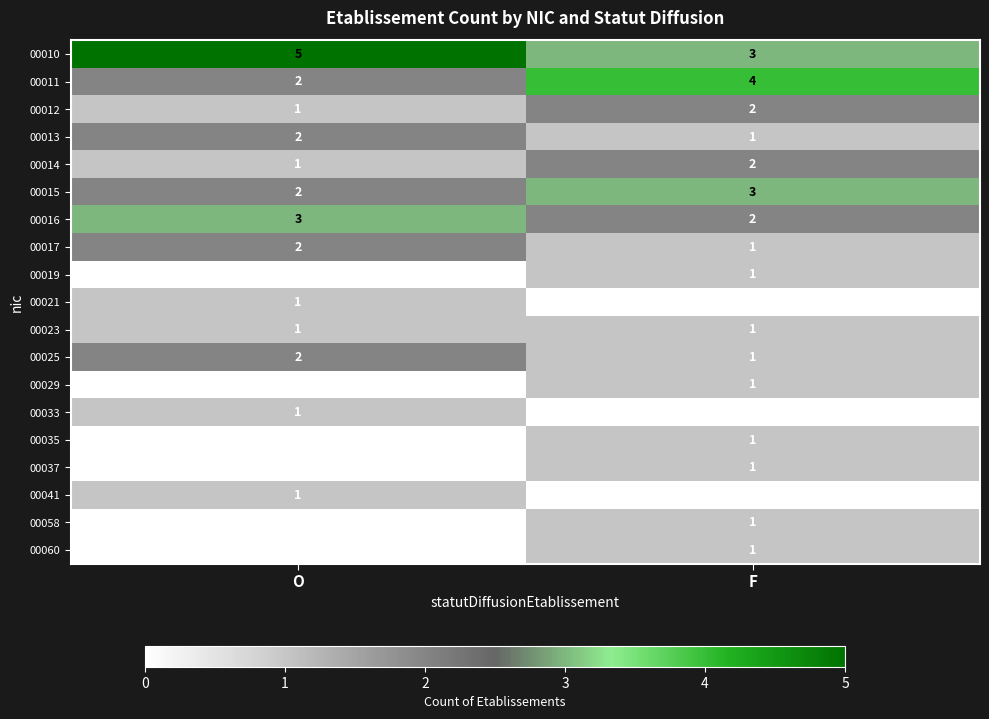

Which label corresponds to the largest value in the chart?

O